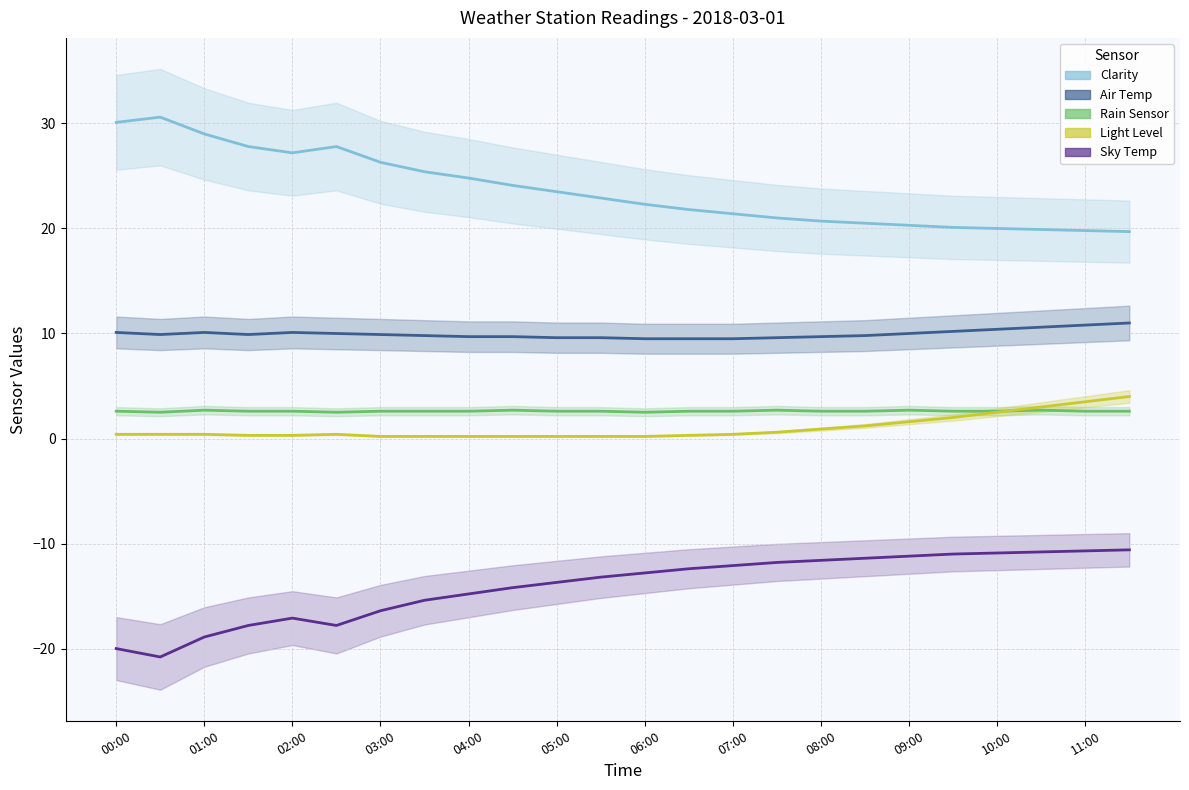

Read the Sky Temp value at 07:30.

-11.8